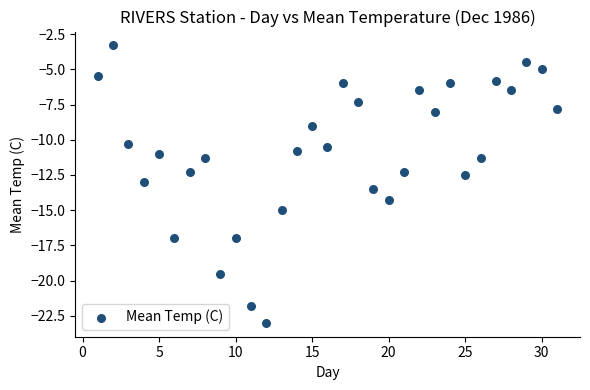

What is the range of Y values (max minus min)?

19.7